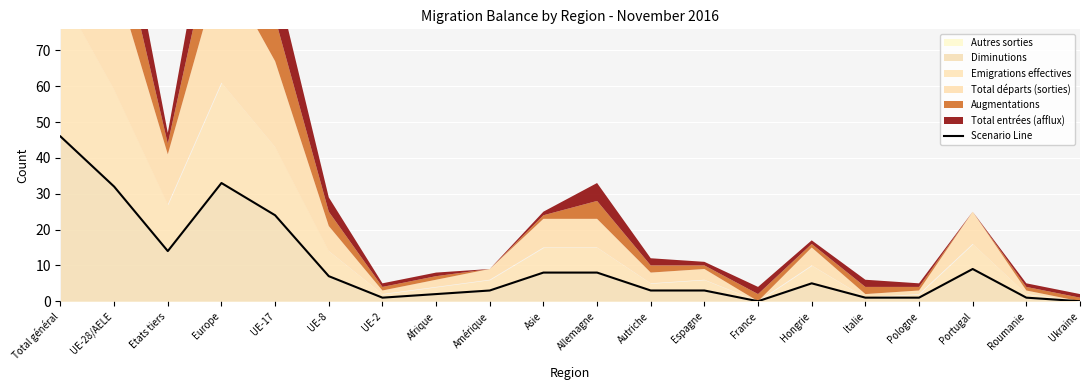

What is the average value?

10